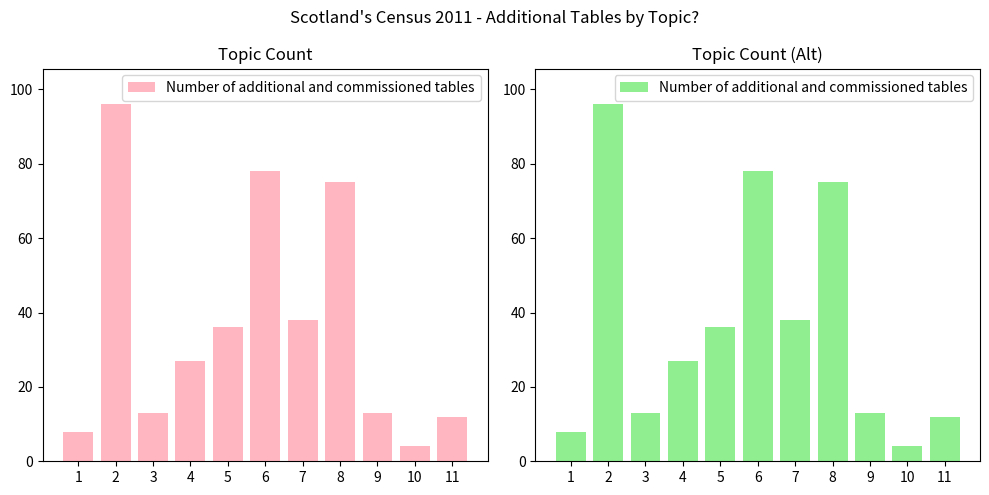

Between 6 and 5, which is larger?

6